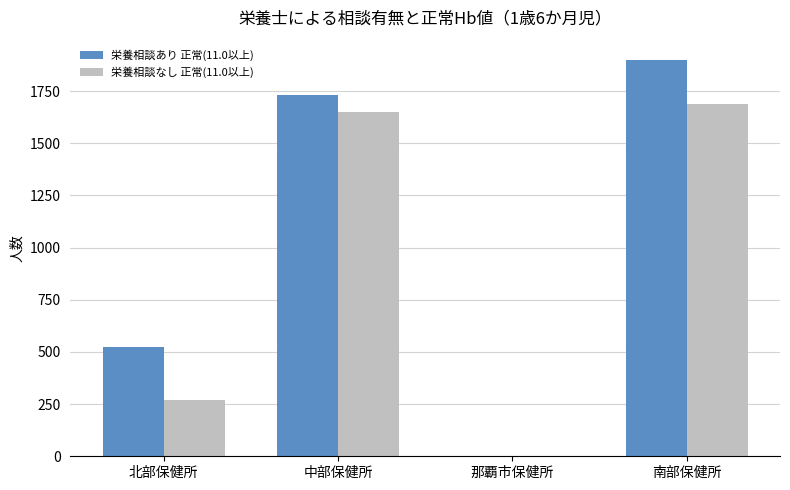

What is the maximum value for 栄養相談あり 正常(11.0以上)?

1901